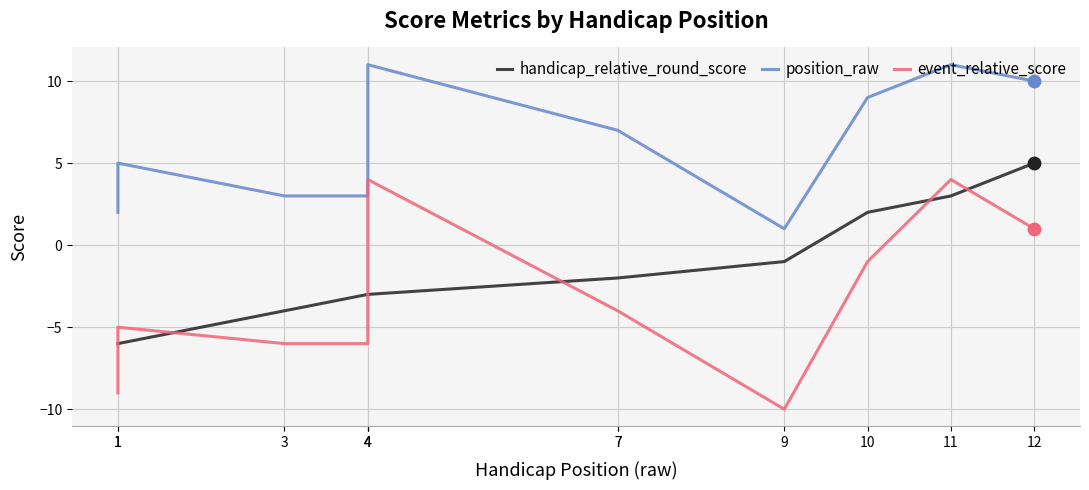

Which series has the largest total across all categories?

position_raw